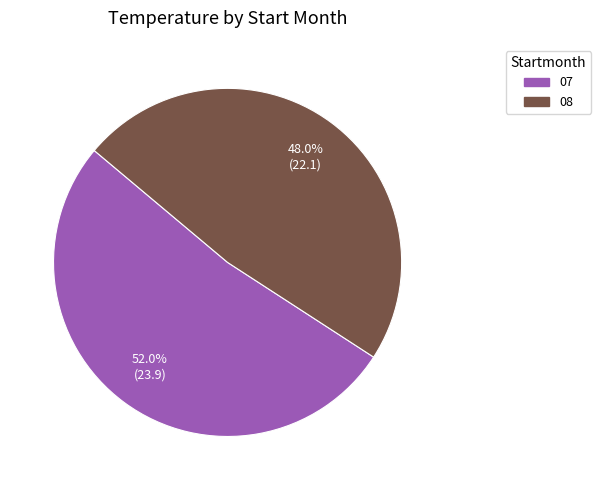

How many segments does this pie chart have?

2